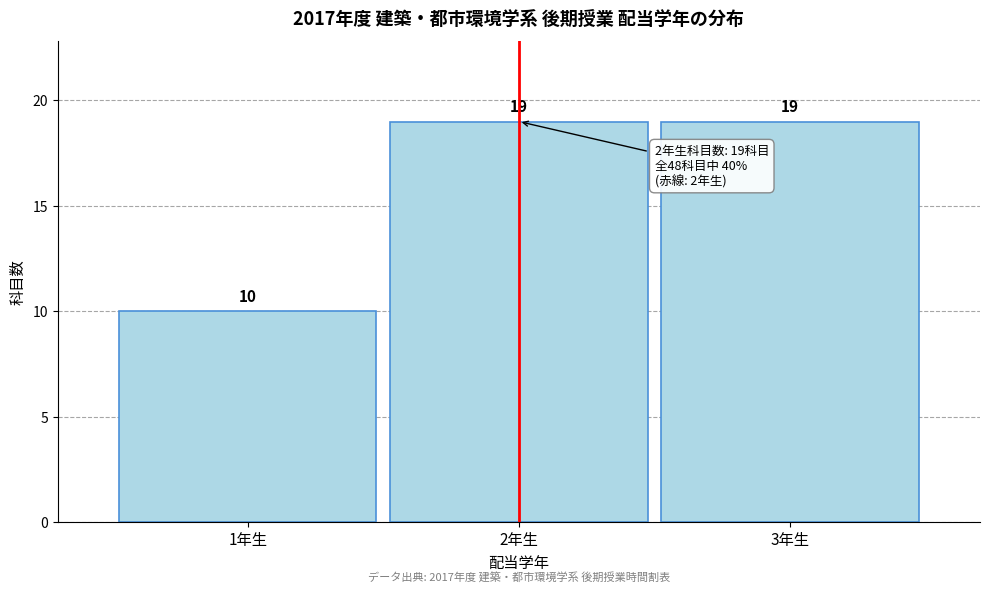

Reading left to right, transcribe this chart: for each bar, give the range it covers on the x-axis and its height.

0.5 to 1.5: 10
1.5 to 2.5: 19
2.5 to 3.5: 19